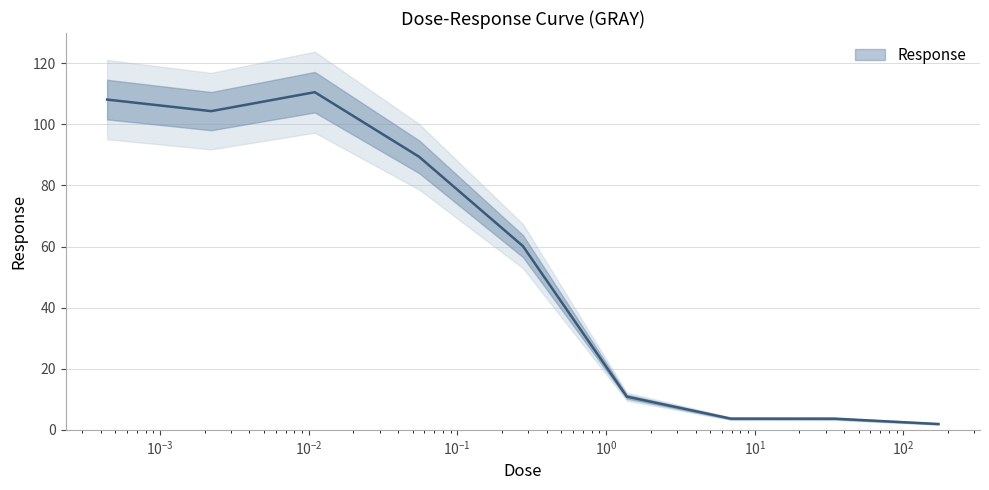

At which label does the data first exceed 60?

0.000441